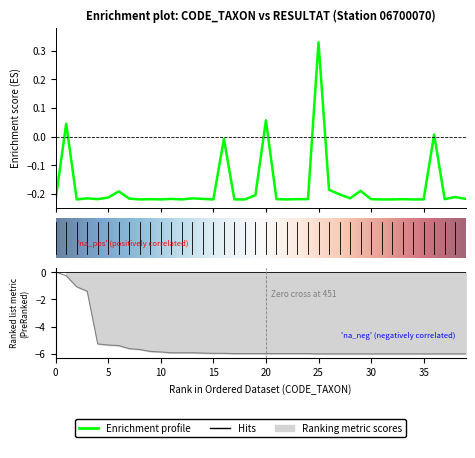

What is the lowest value of the Ranking metric scores series?

-6.0